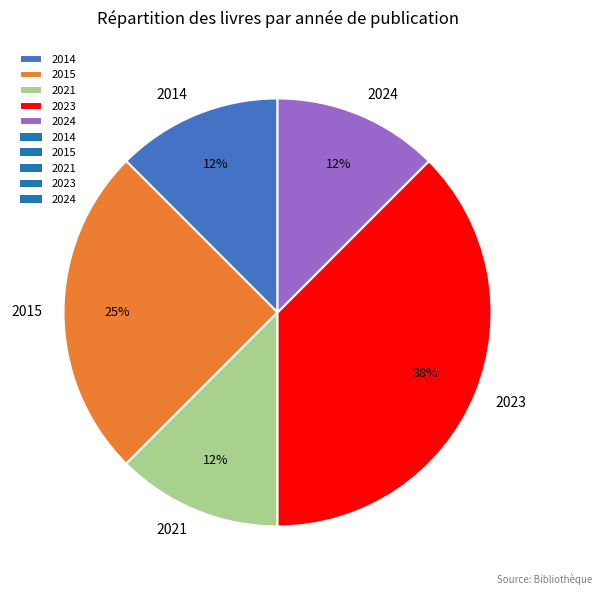

Does any single category account for the majority?

No